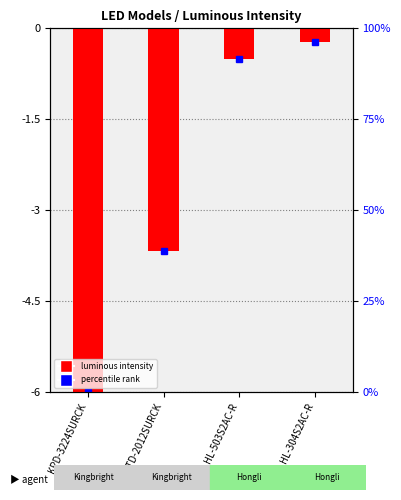

Rank the categories by value from lowest to highest.

KPD-3224SURCK, KPTD-2012SURCK, HL-503S2AC-R, HL-304S2AC-R